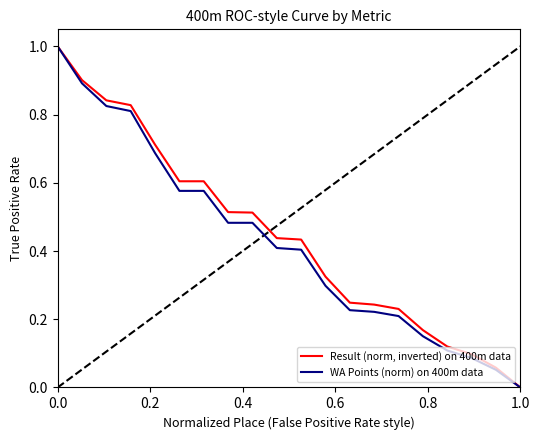

Rank the series by their maximum value, from lowest to highest.

Result (norm, inverted) on 400m data, WA Points (norm) on 400m data